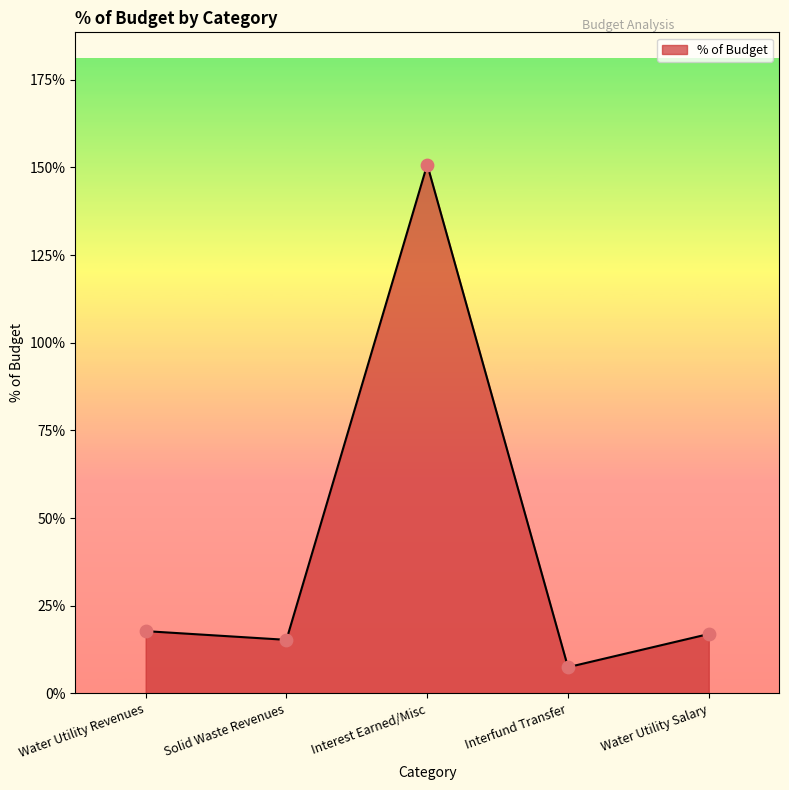

Between Water Utility Revenues and Interfund Transfer, which is larger?

Water Utility Revenues